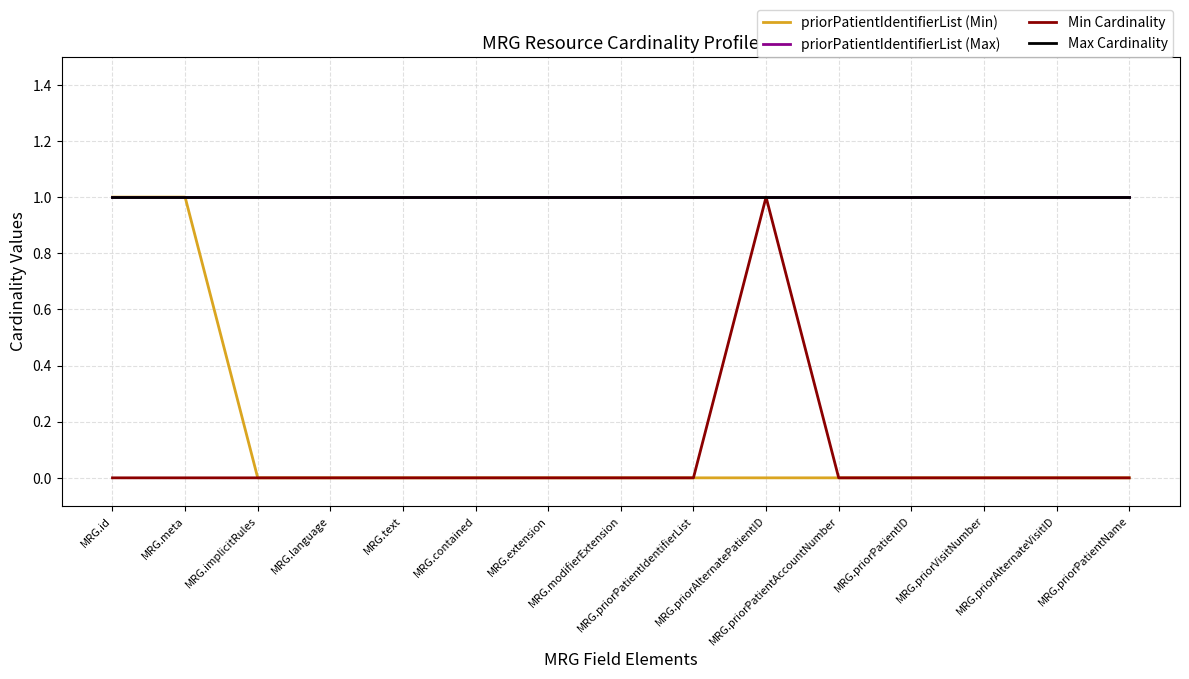

True or false: priorPatientIdentifierList (Min) and priorPatientIdentifierList (Max) cross at least once.

False